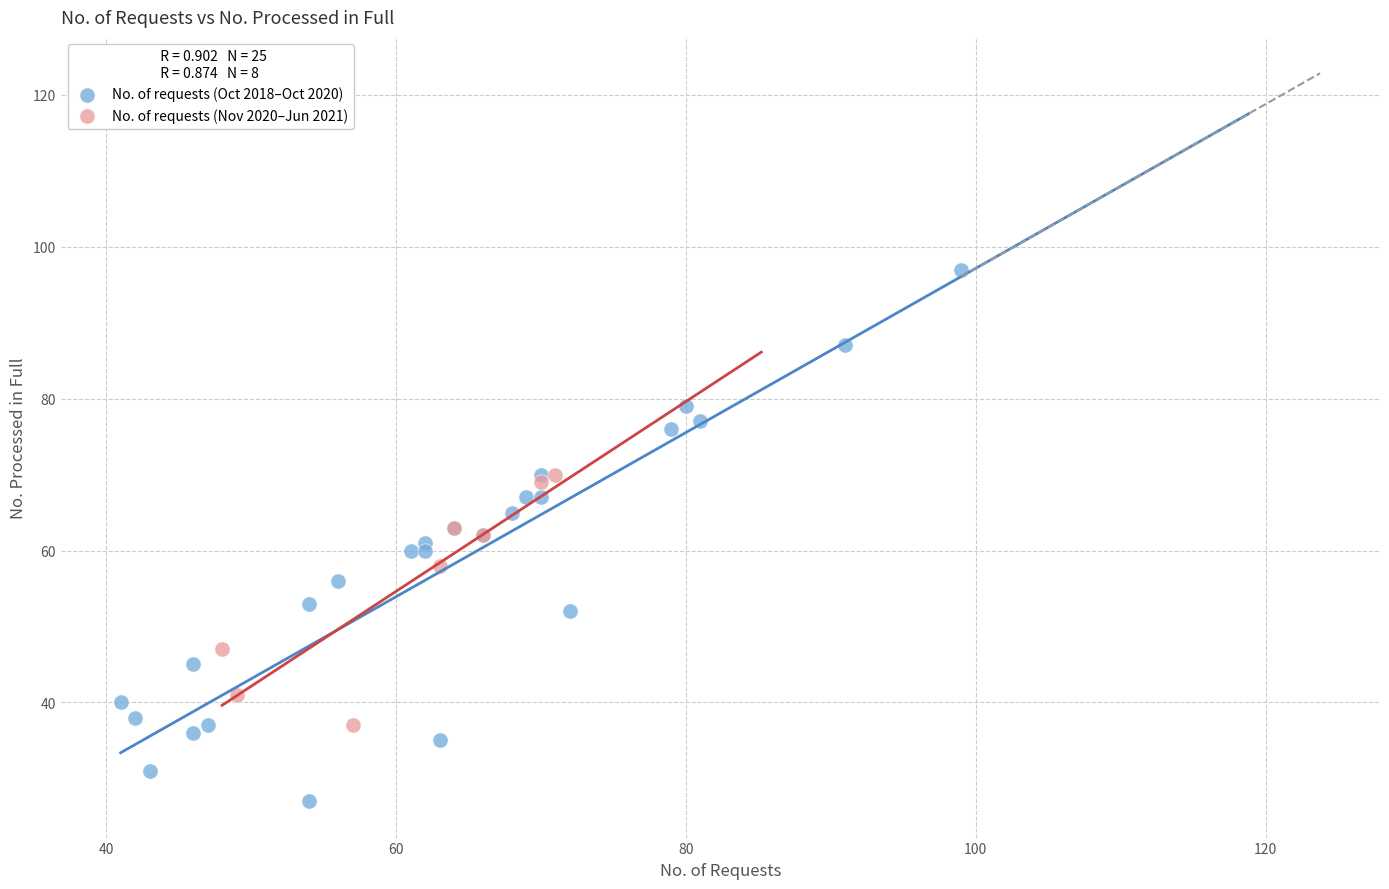

Which series has the largest Y range (max minus min)?

No. of requests (Oct 2018–Oct 2020)